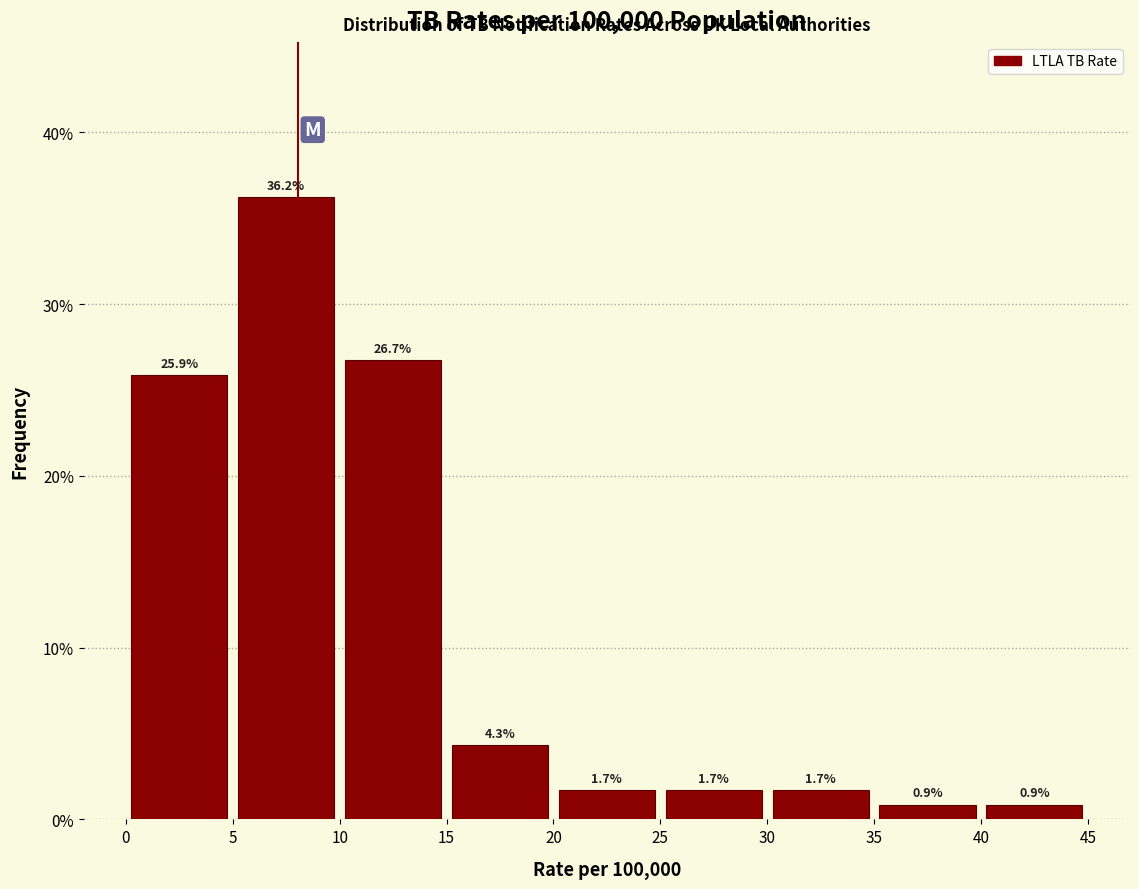

What is the height of the bar covering 25 to 30 on the x-axis?

1.7